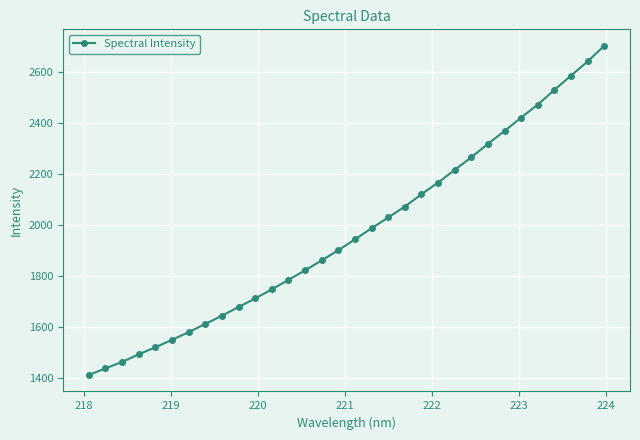

What is the sum of all values?

63054.0